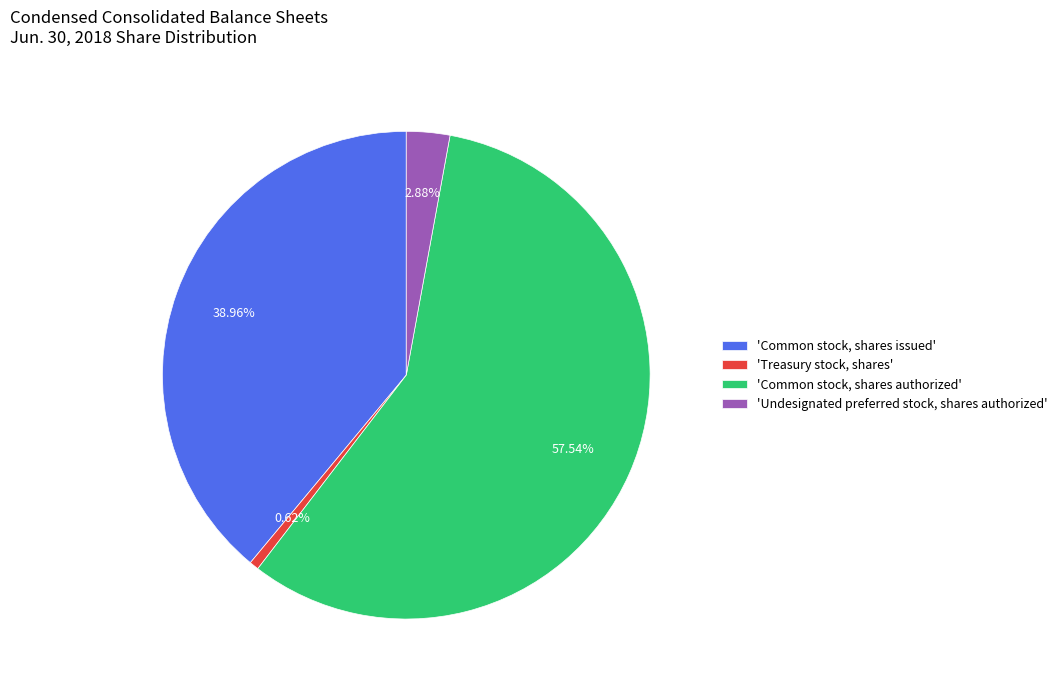

Approximately how many times larger is the value at 'Common stock, shares issued' compared to 'Common stock, shares authorized'?

0.7